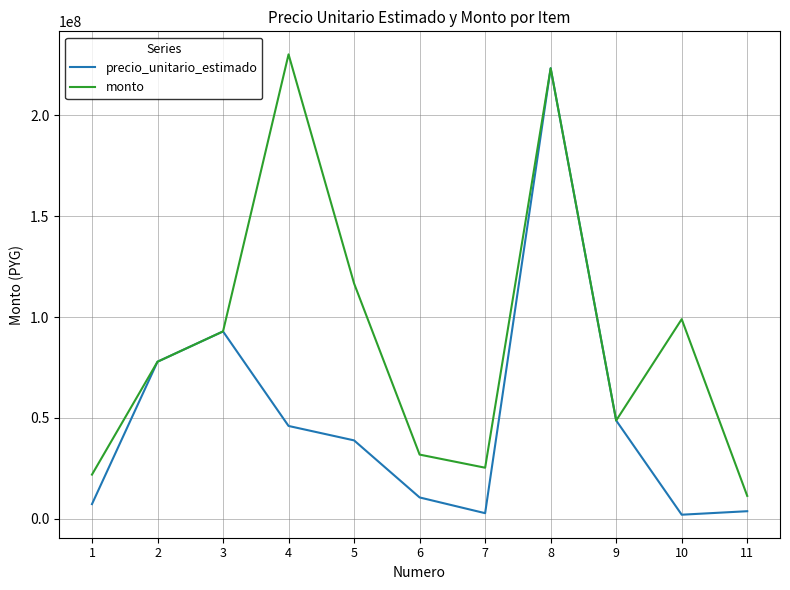

What is the difference between the maximum and minimum values in the monto series?

218827678